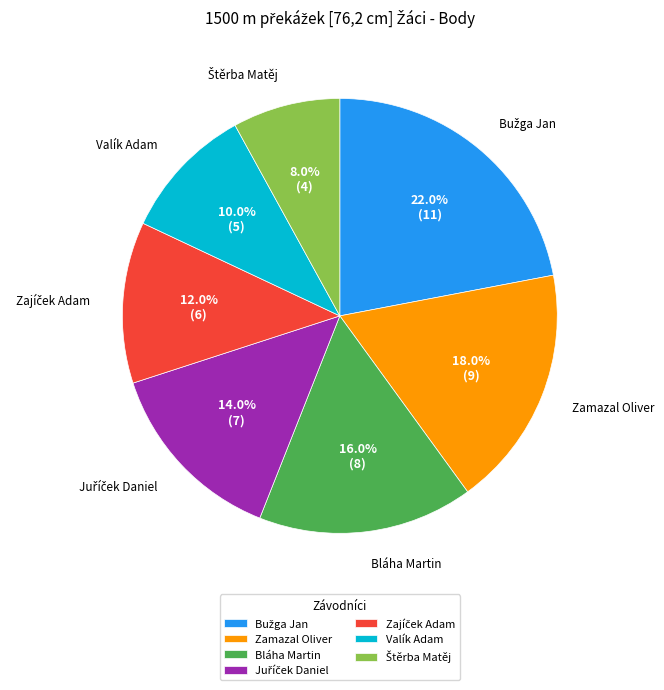

Is there a majority slice in this chart?

No